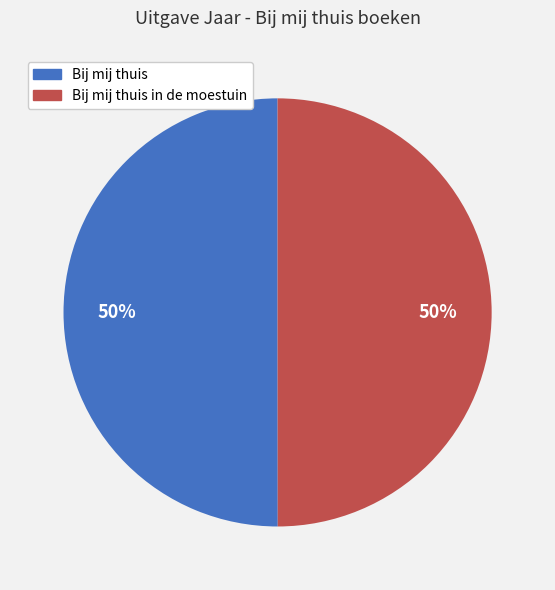

To the nearest percent, what is the average slice percentage?

50%